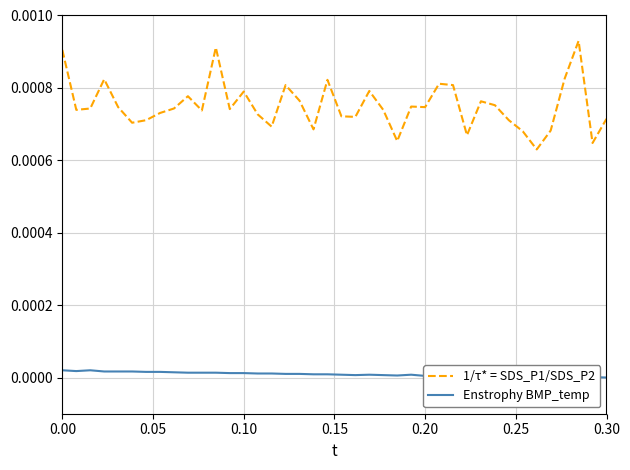

True or false: 1/τ* = SDS_P1/SDS_P2 and Enstrophy BMP_temp cross at least once.

False